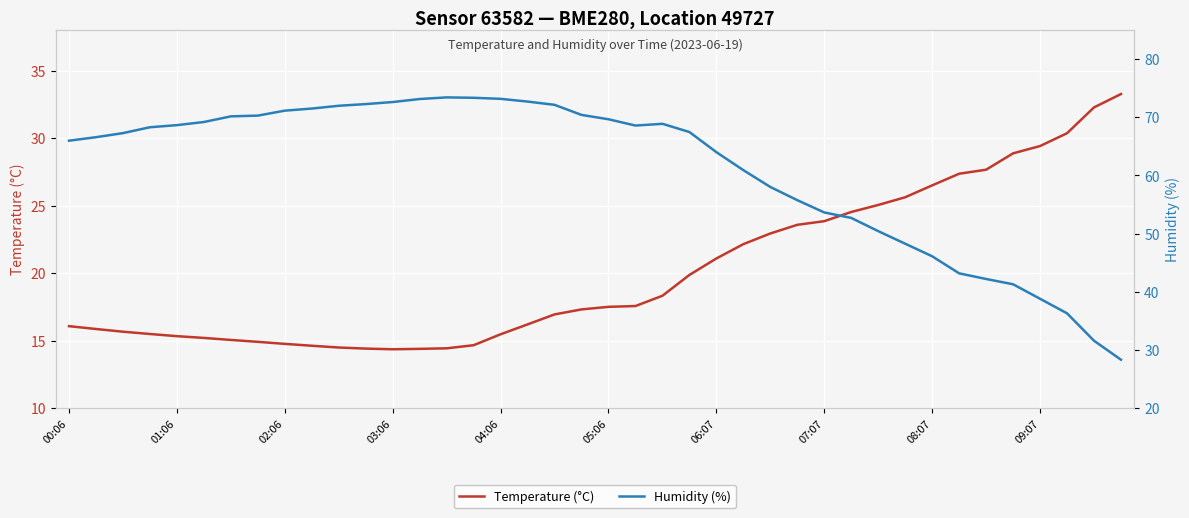

At 19, list the series in order from largest to smallest.

humidity, temperature